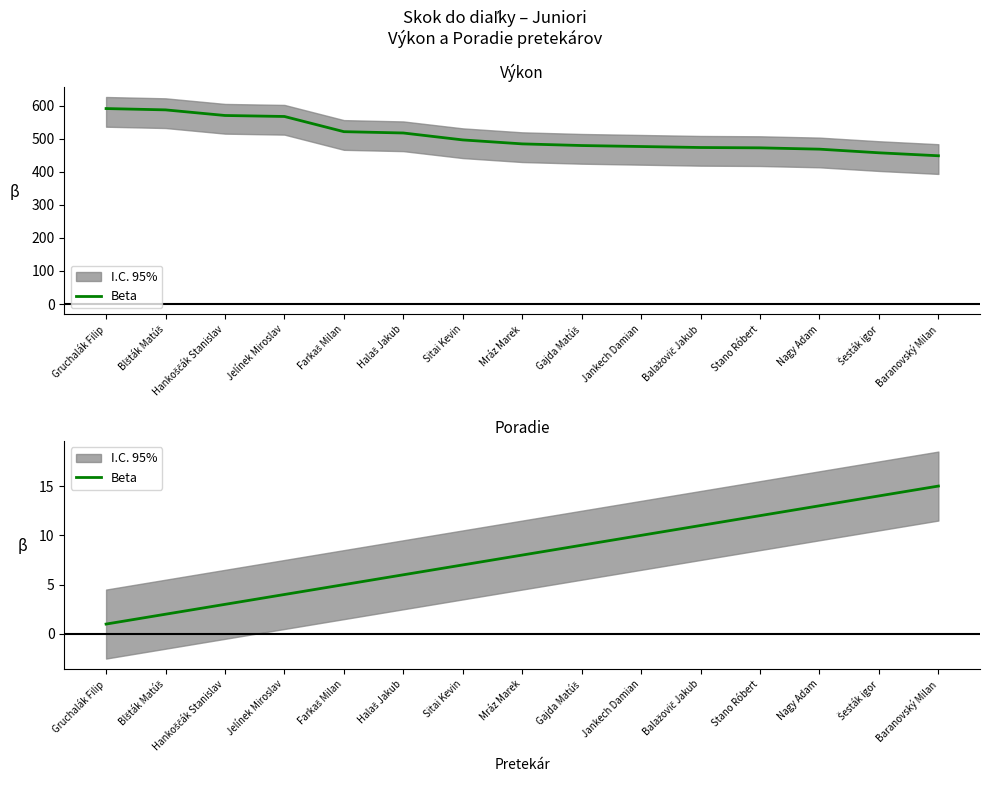

The chart shows a value of 2 at Jankech Damian. True or false?

False